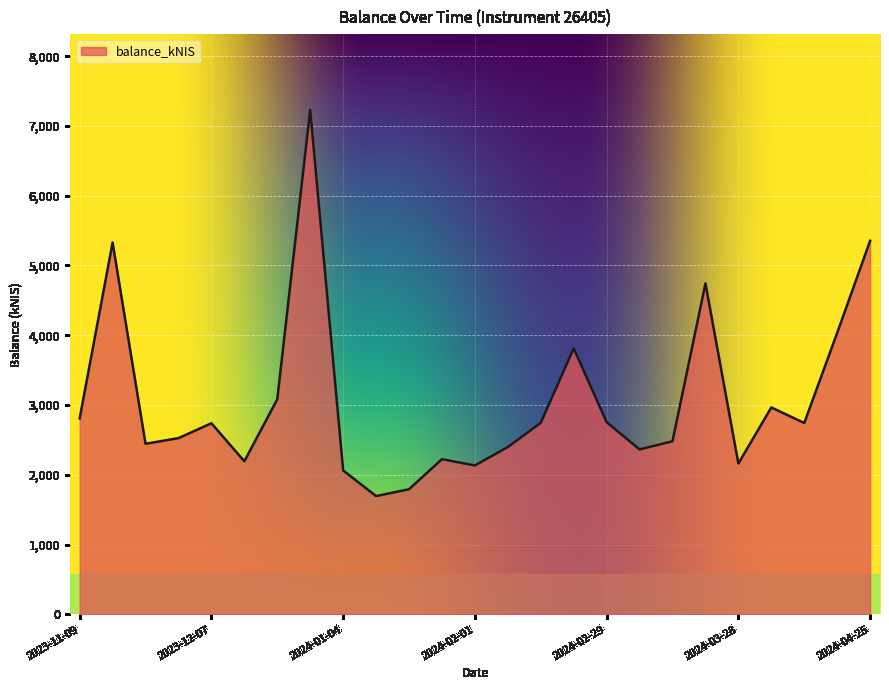

What is the difference between the maximum and minimum values?

5536.8